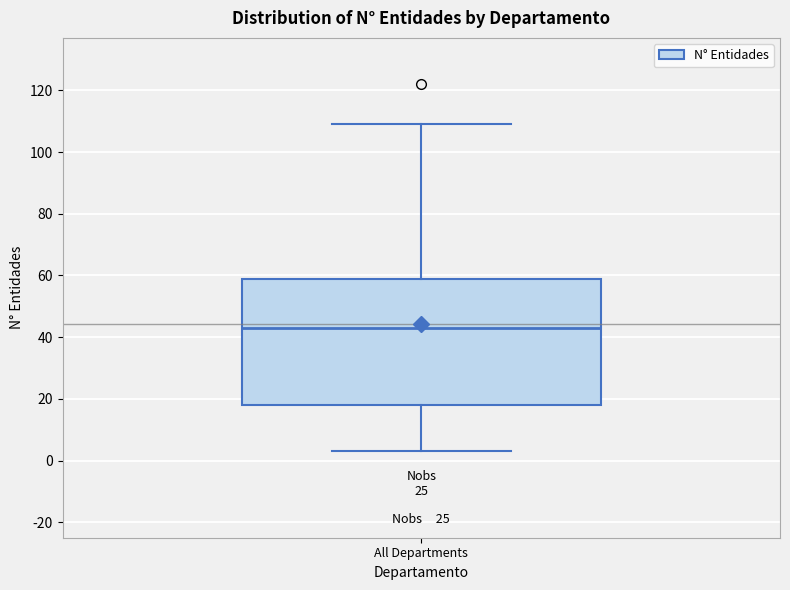

Where does the lower whisker of the box for All Departments end on the y-axis? The values are not printed on the chart, so give them approximately, as read against the axis.

4